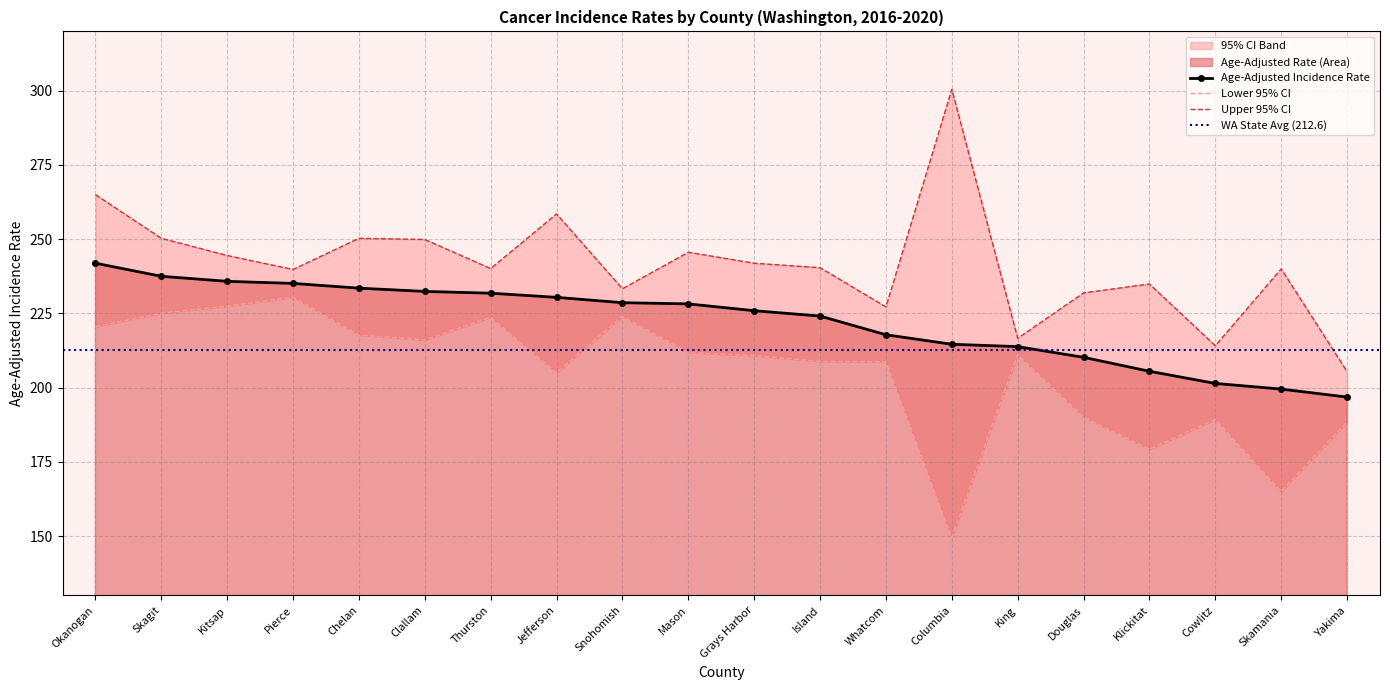

Read the Upper 95% CI value at Whatcom.

227.2